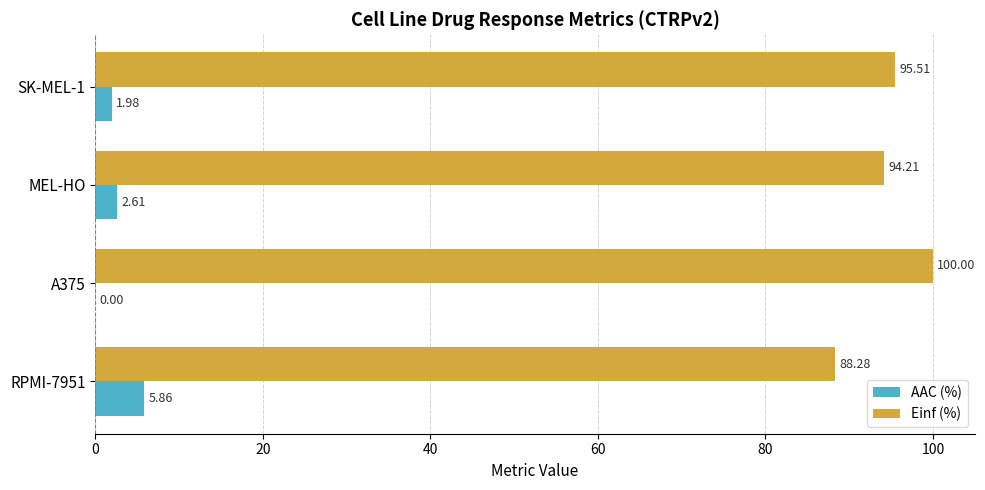

Is the value of Einf (%) at MEL-HO greater than the value of AAC (%) at RPMI-7951?

Yes